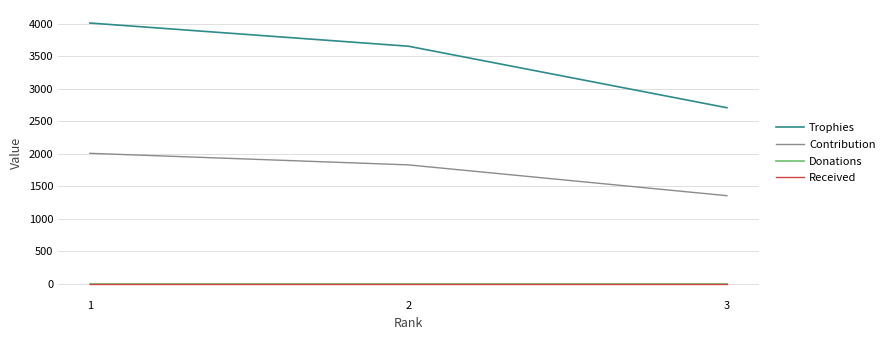

Is this an area chart (filled region under the line)?

No